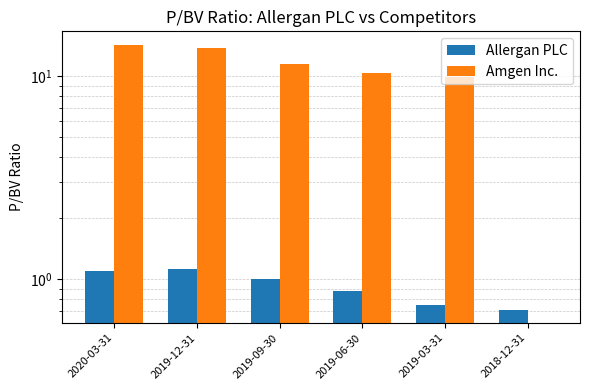

What is the spread (max minus min) of values at 2019-06-30?

9.5